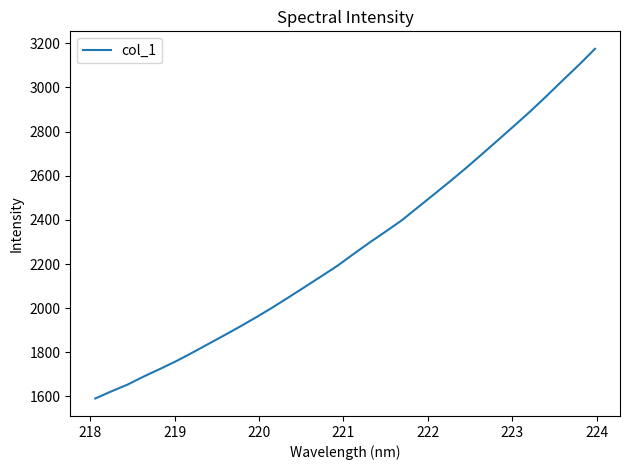

What is the smallest value displayed?

1590.8